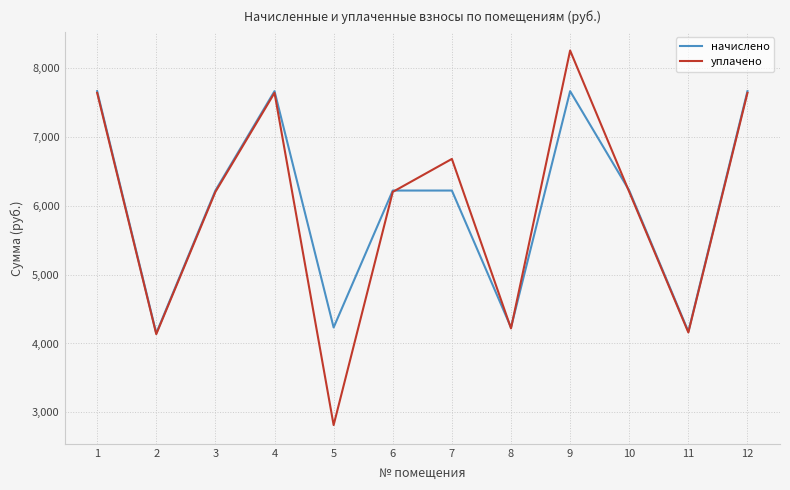

Between 6 and 9, which series saw the biggest shift?

уплачено